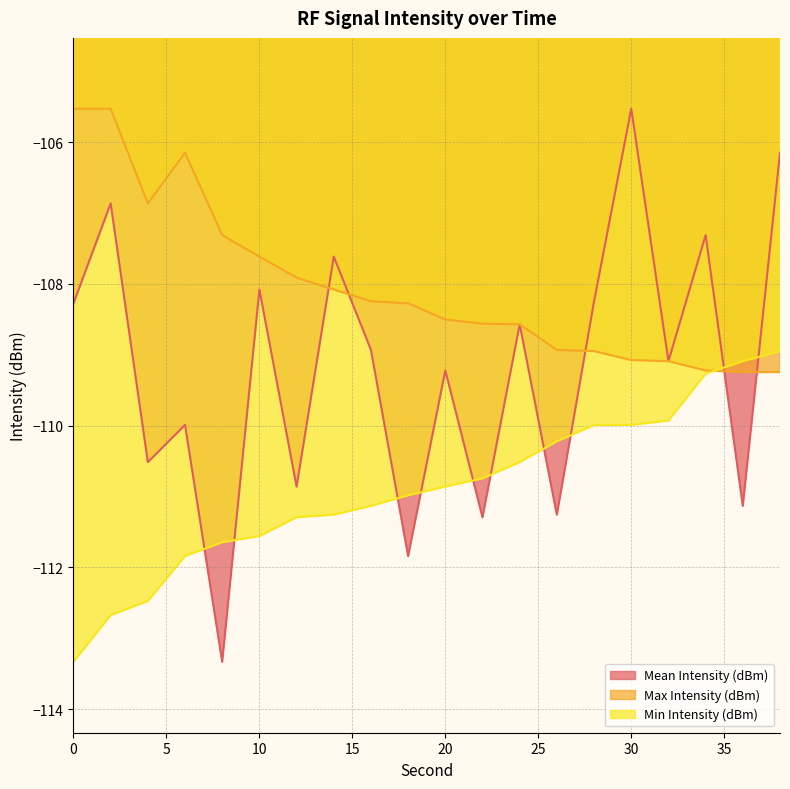

What is the difference between the Max Intensity (dBm) values at 20 and 0?

3.0